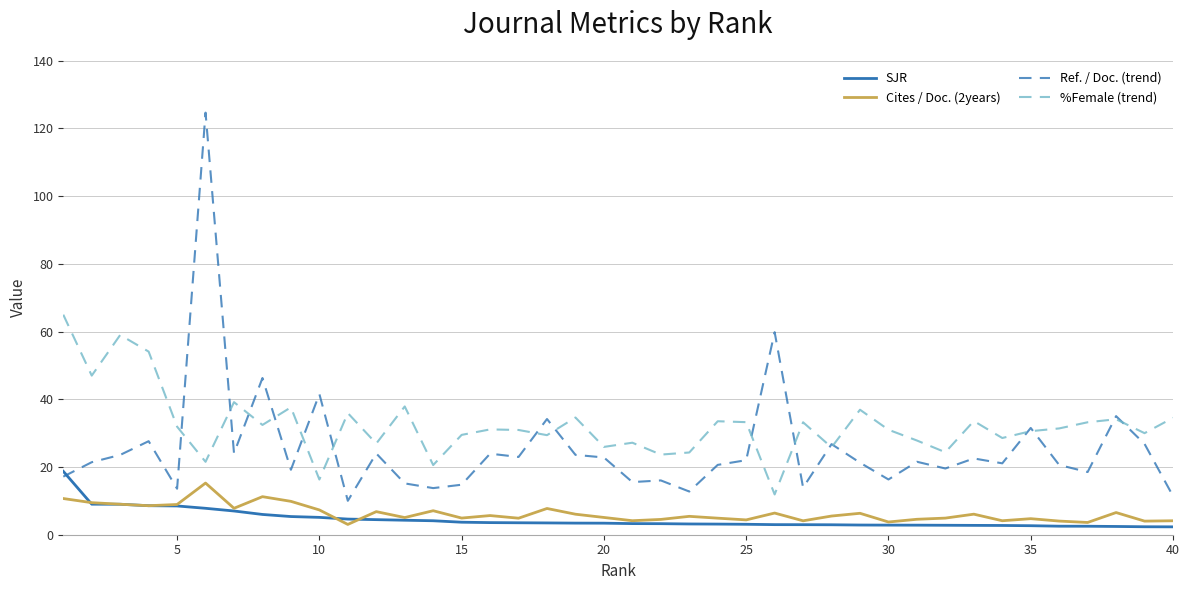

Which series has the largest total across all categories?

%Female (trend)